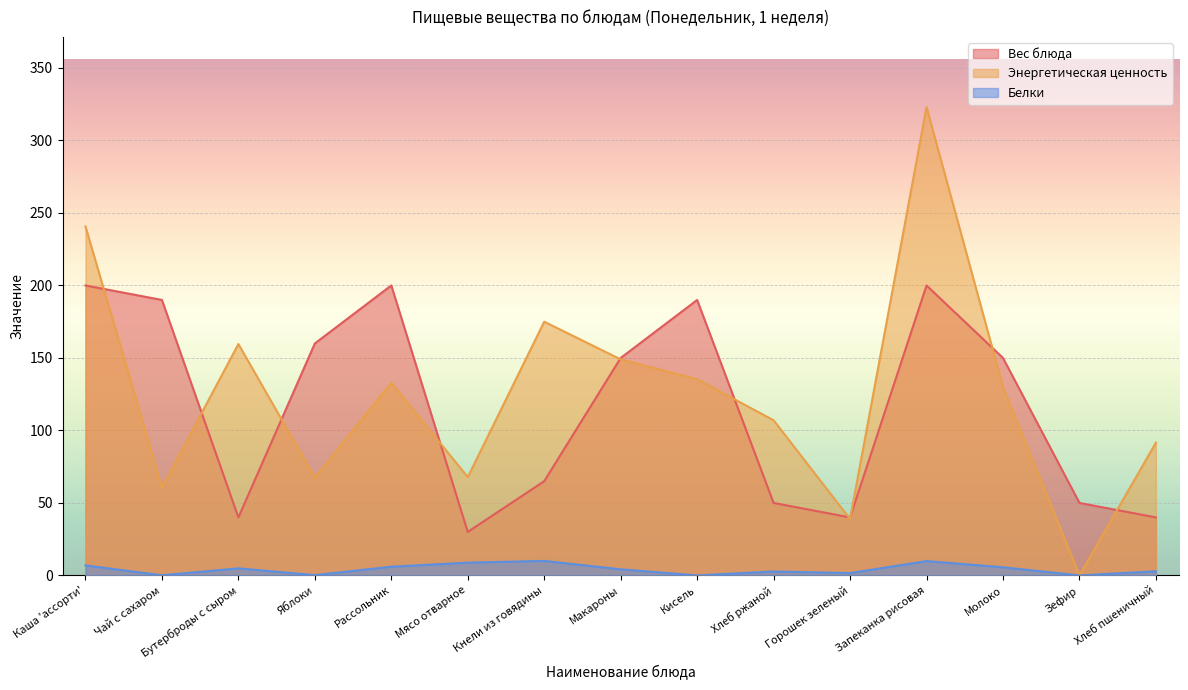

What is the difference between the maximum and minimum values in the Вес блюда series?

170.0